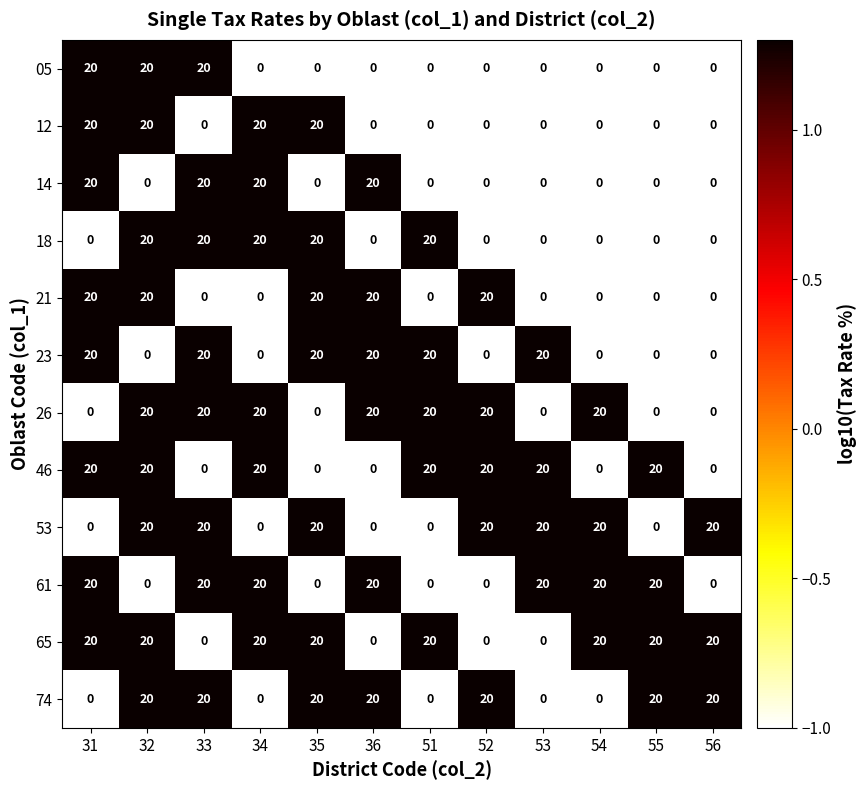

At which category is the sum across all series the highest?

32